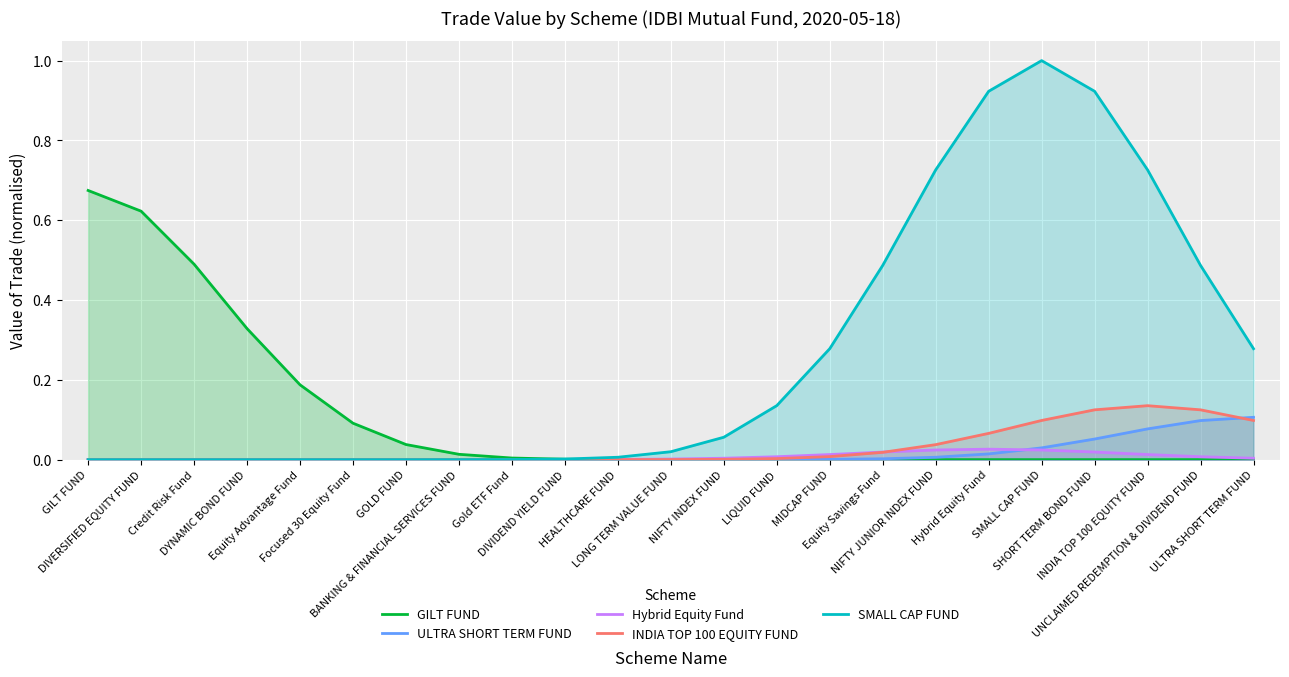

Rank the categories by SMALL CAP FUND value from lowest to highest.

GILT FUND, DIVERSIFIED EQUITY FUND, Credit Risk Fund, DYNAMIC BOND FUND, Equity Advantage Fund, Focused 30 Equity Fund, GOLD FUND, BANKING & FINANCIAL SERVICES FUND, Gold ETF Fund, DIVIDEND YIELD FUND, HEALTHCARE FUND, LONG TERM VALUE FUND, NIFTY INDEX FUND, LIQUID FUND, MIDCAP FUND, ULTRA SHORT TERM FUND, Equity Savings Fund, UNCLAIMED REDEMPTION & DIVIDEND FUND, NIFTY JUNIOR INDEX FUND, INDIA TOP 100 EQUITY FUND, Hybrid Equity Fund, SHORT TERM BOND FUND, SMALL CAP FUND